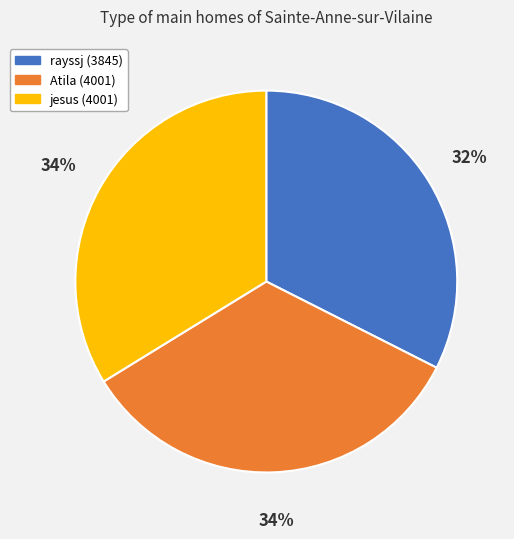

To the nearest percent, what percentage of the pie is Atila (4001)?

34%